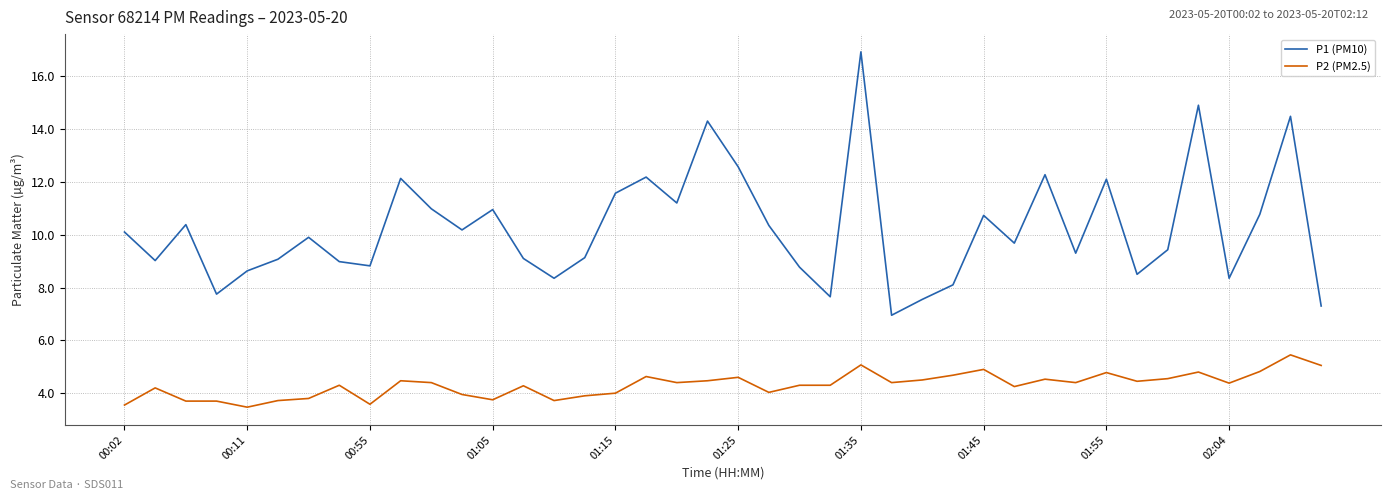

Which series has the largest range (max minus min)?

P1 (PM10)